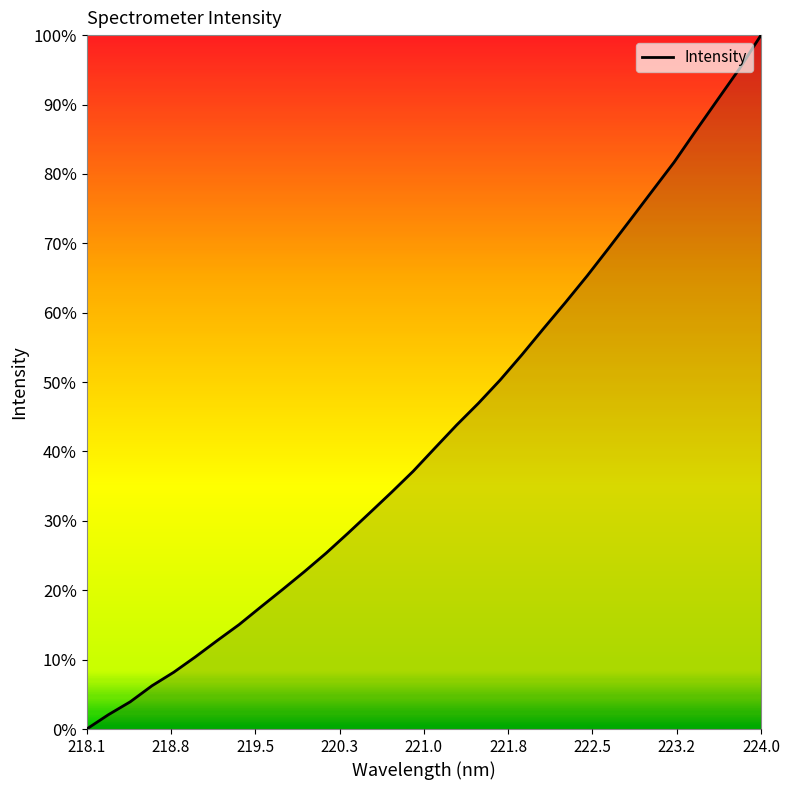

How many lines are shown in the chart?

1